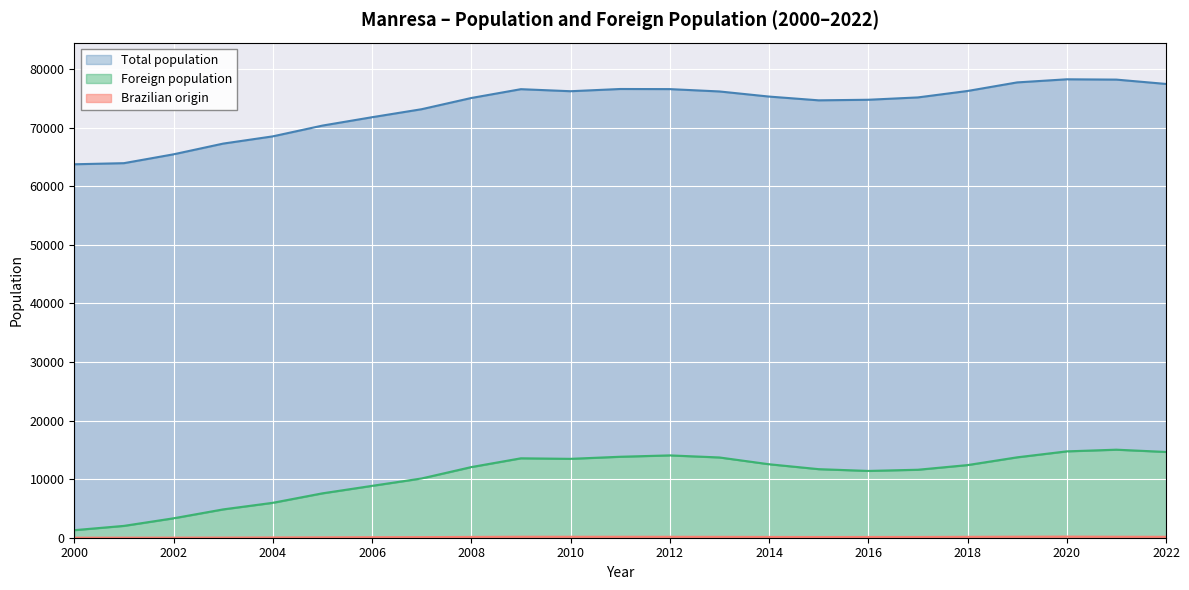

Is it true that Brazilian origin equals 83 at 2019?

False